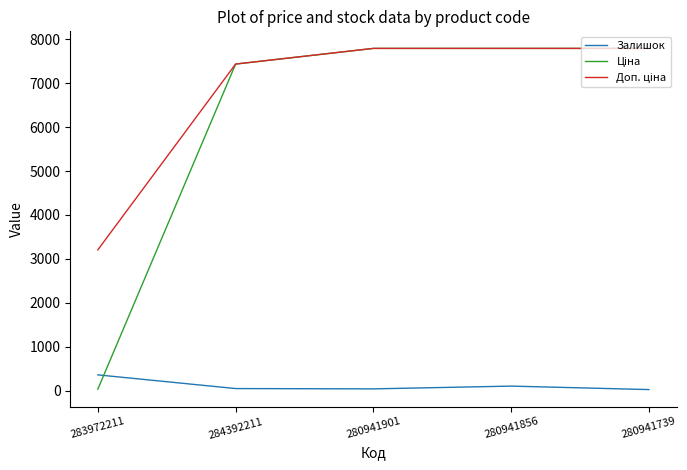

At which label does Залишок reach its peak?

283972211